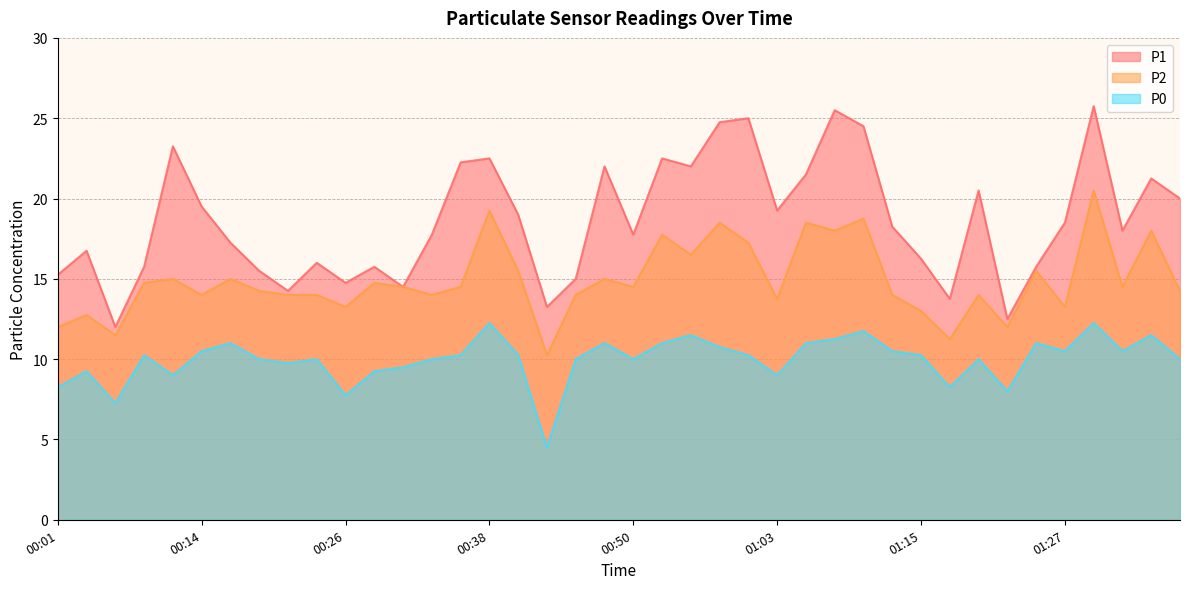

What is the total value across all series at 00:48?

48.0